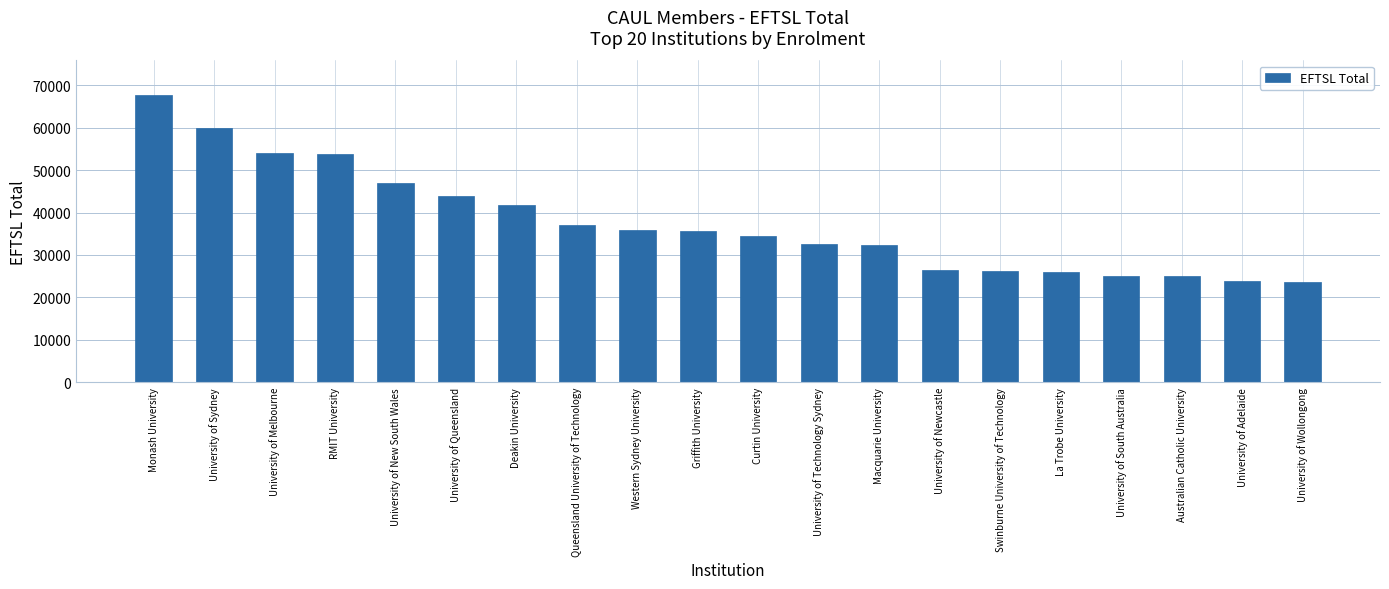

What is the maximum value shown in the chart?

67753